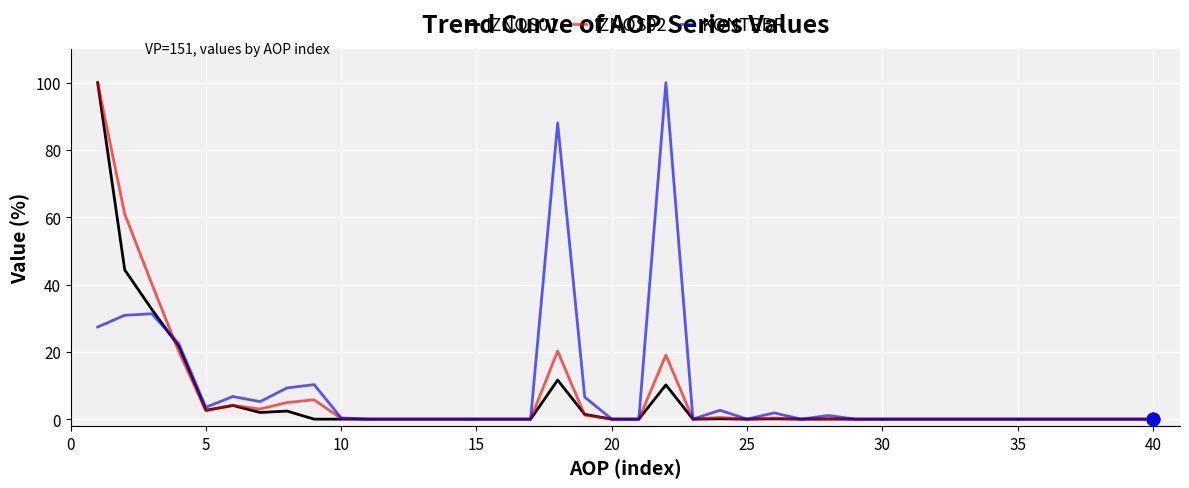

What is the highest value of the IZNOS02 series?

100.0